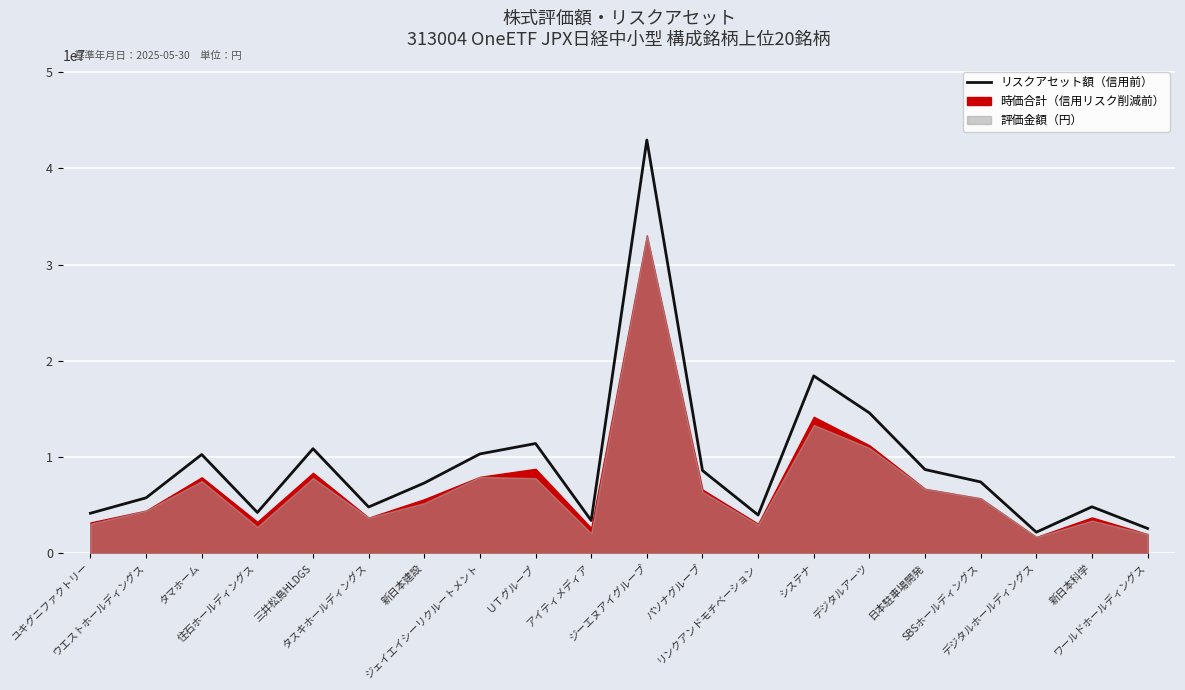

How many points are lower than both their immediate neighbors (excluding endpoints)?

5